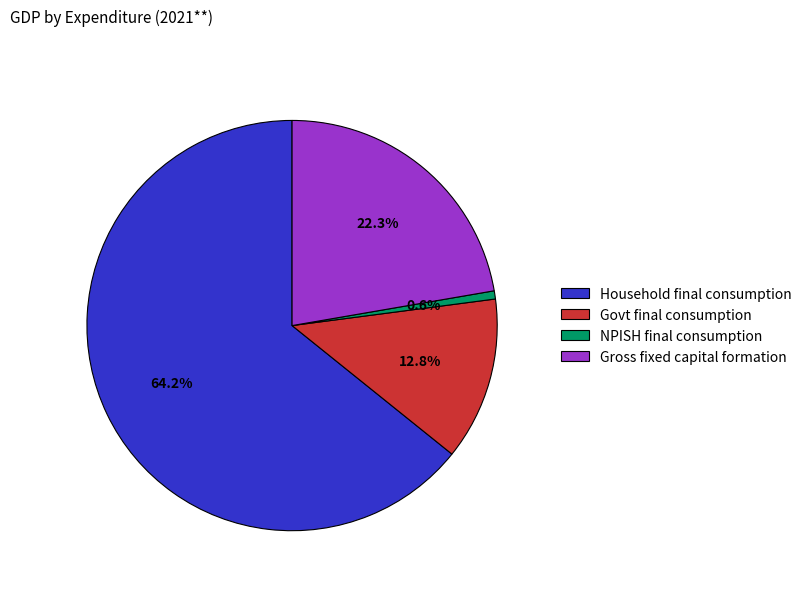

Is there a majority slice in this chart?

Yes